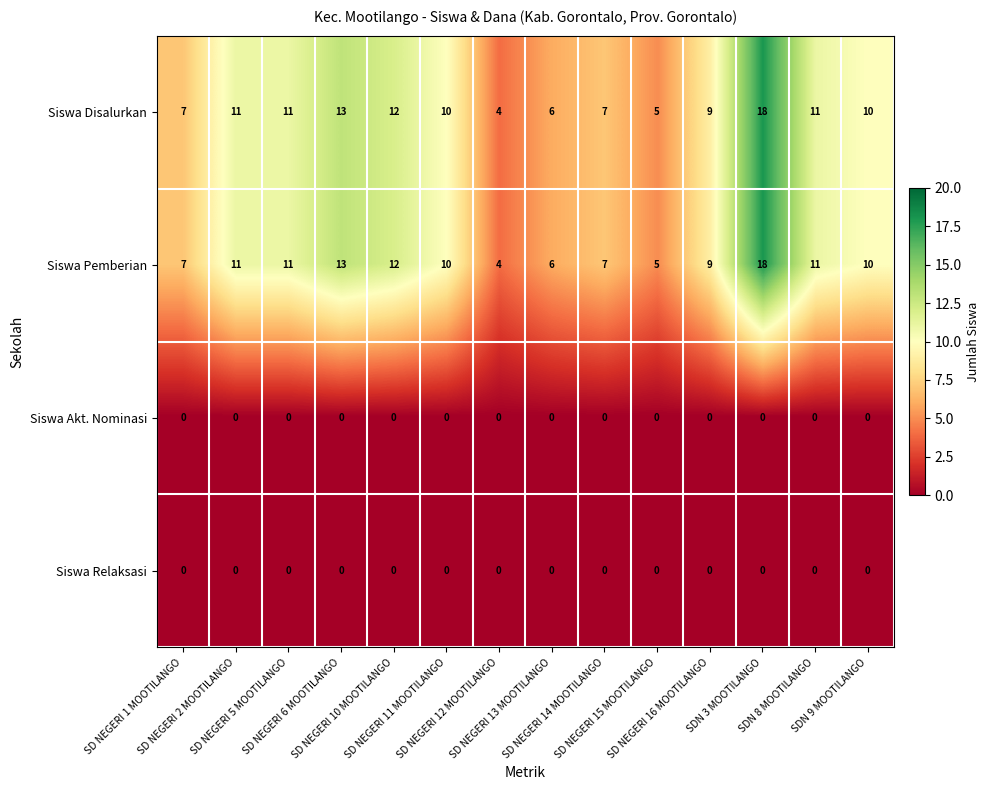

What is the sum of all Siswa Pemberian values?

134